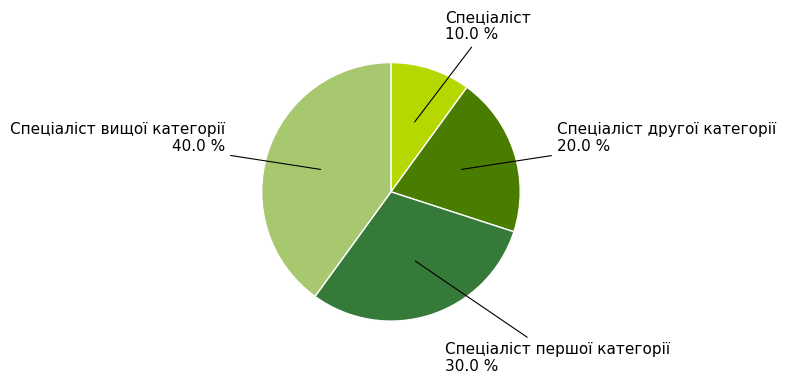

Approximately how many times larger is the value at Спеціаліст другої категорії compared to Спеціаліст першої категорії?

0.7